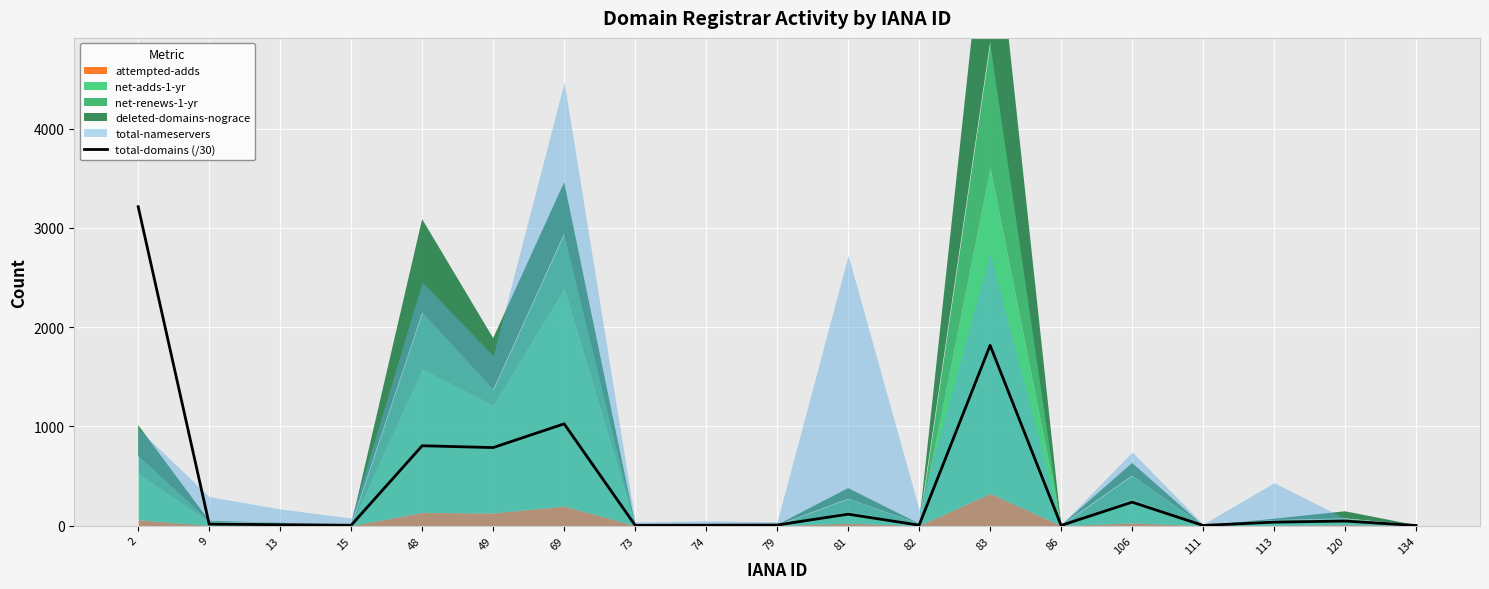

Where does the data first go above 14?

2